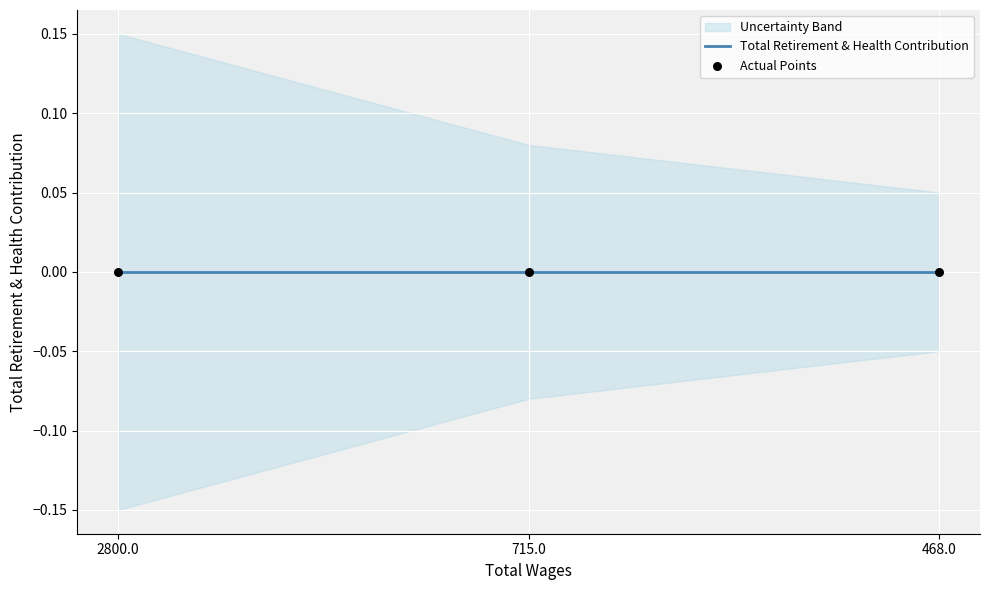

Which series has the largest Y range (max minus min)?

upper_band